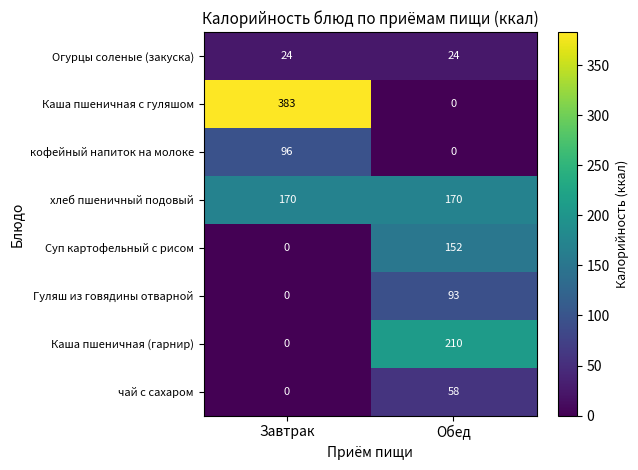

What is the difference between the maximum and minimum values in the Гуляш из говядины отварной series?

93